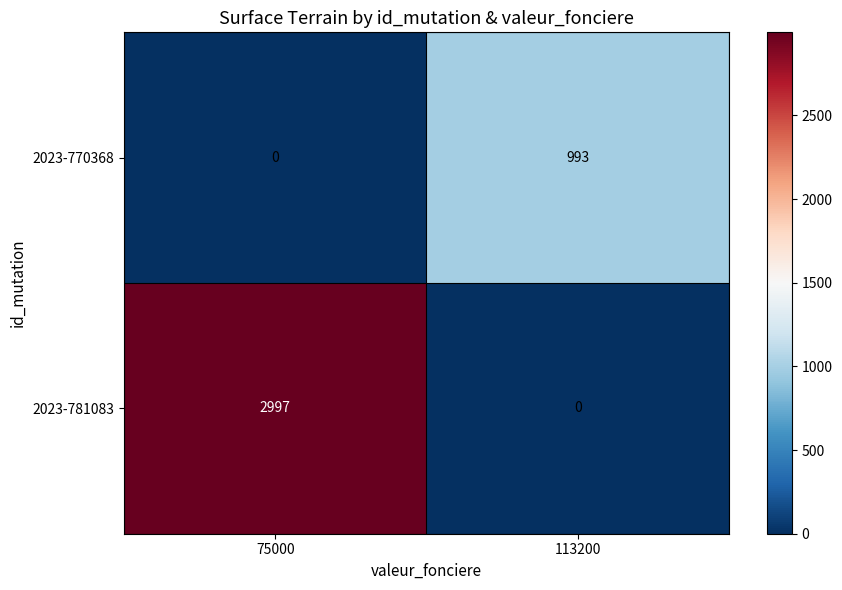

At which category is the sum across all series the highest?

75000